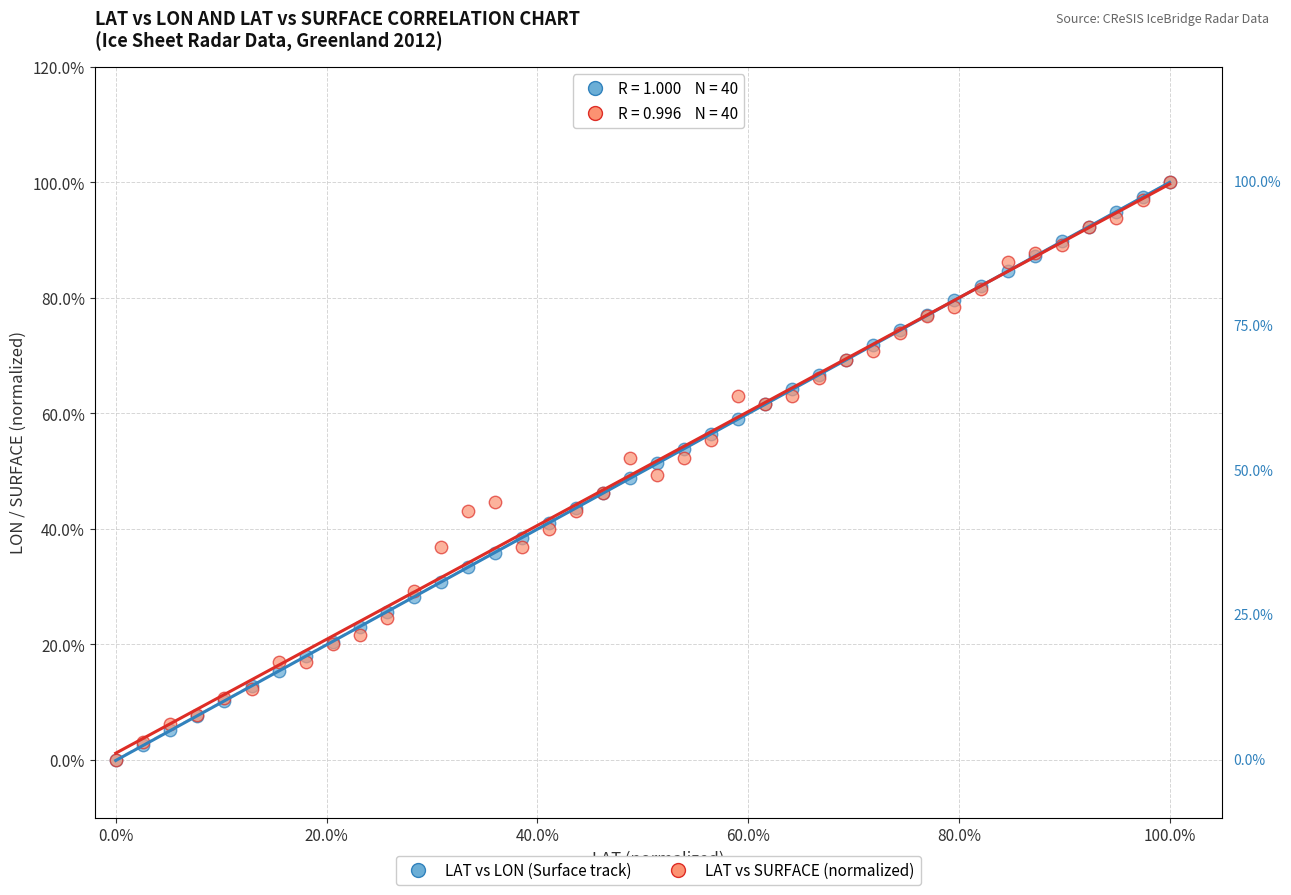

What are all the series names shown in the legend?

LAT vs LON (Surface track), LAT vs SURFACE (normalized)